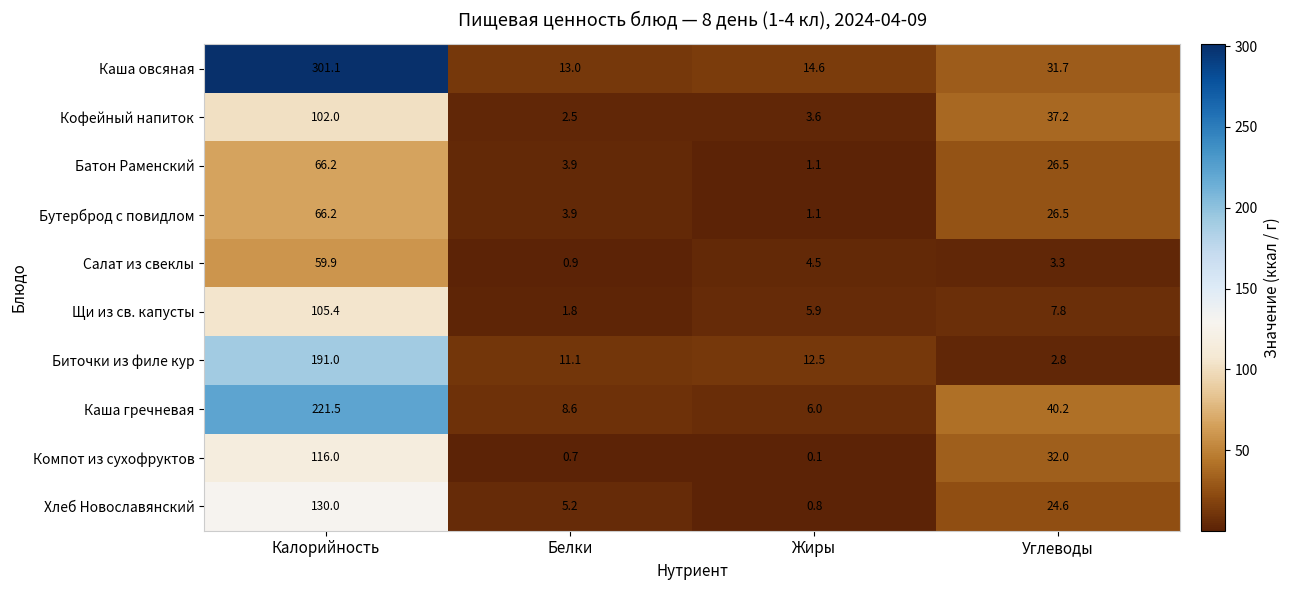

Which series has the largest total across all categories?

Каша овсяная